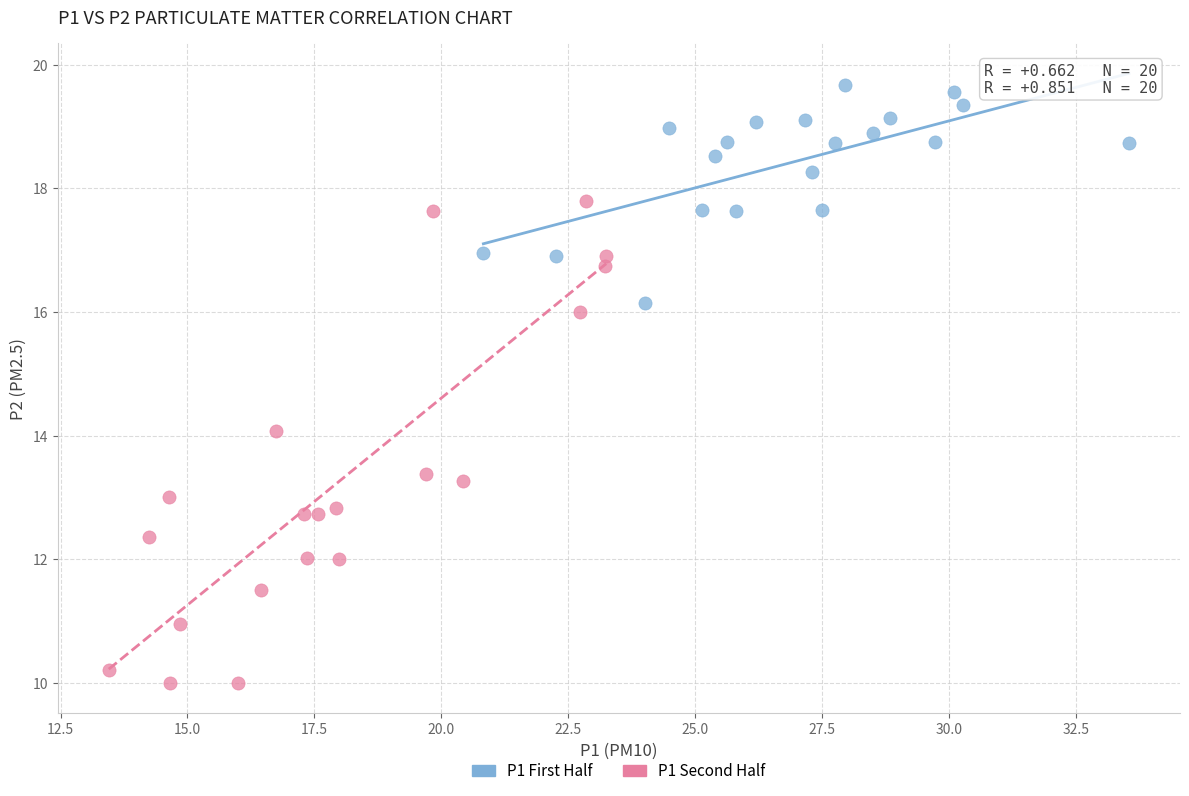

Which series reaches the minimum Y coordinate?

P1 Second Half